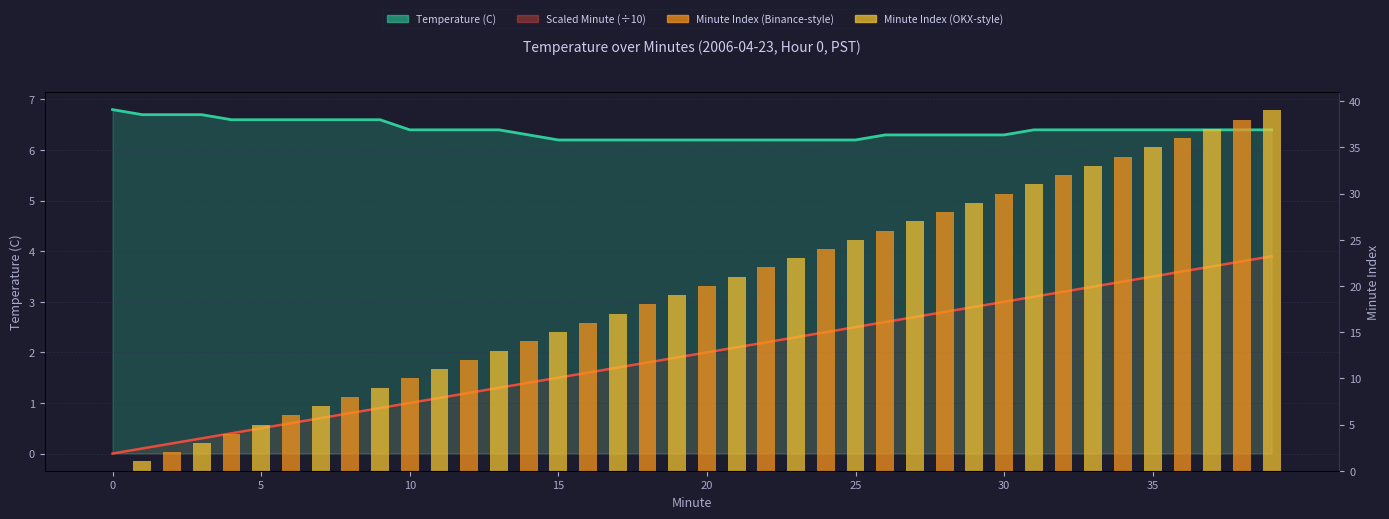

What is the difference between the Scaled Minute (÷10) values at 25 and 13?

1.2